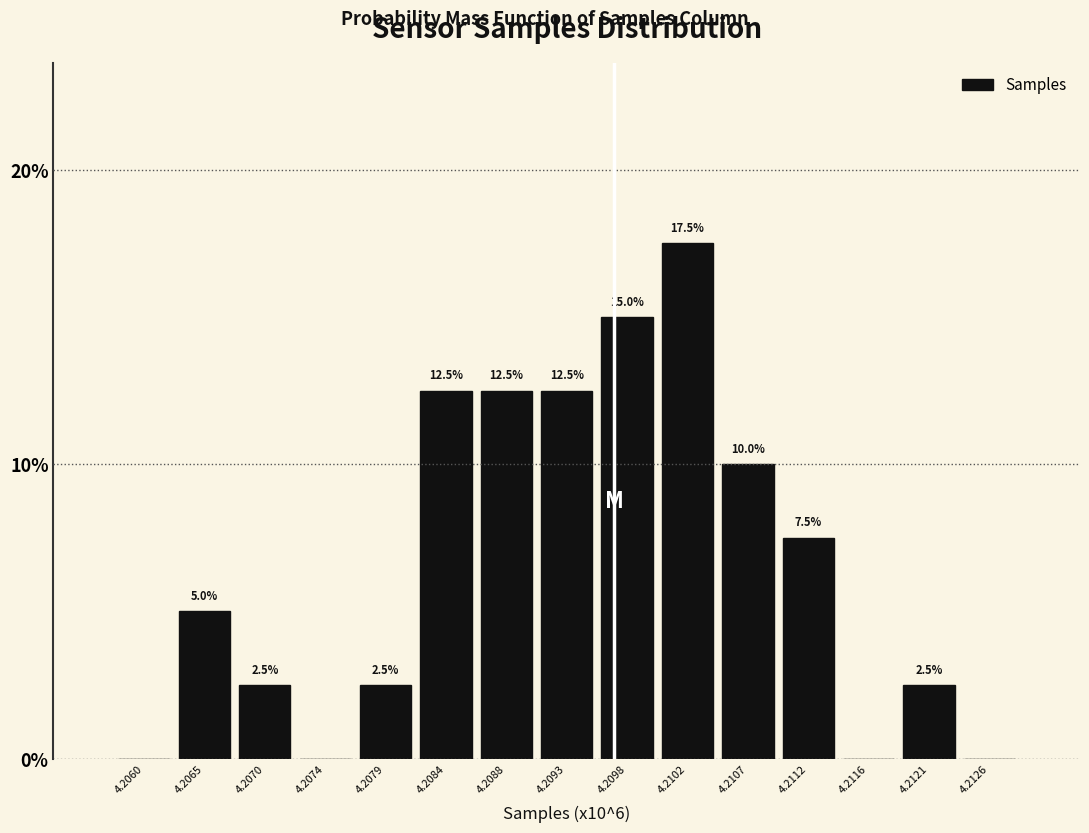

Reading left to right, extract all data points from this chart.

4.2060=0.0	4.2065=5.0	4.2070=2.5	4.2074=0.0	4.2079=2.5	4.2084=12.5	4.2088=12.5	4.2093=12.5	4.2098=15.0	4.2102=17.5	4.2107=10.0	4.2112=7.5	4.2116=0.0	4.2121=2.5	4.2126=0.0